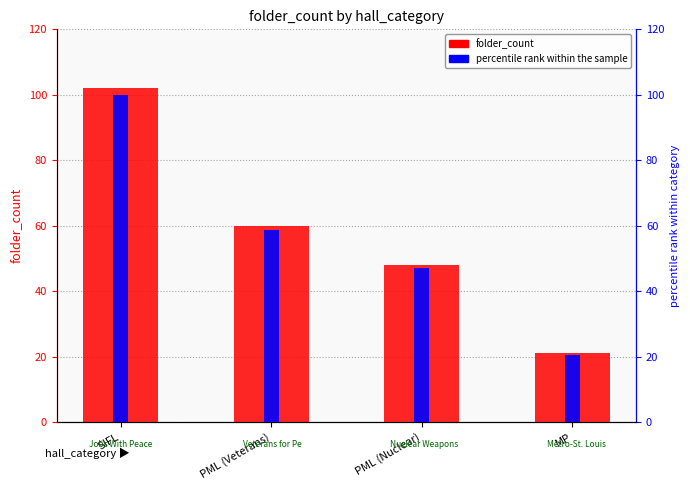

Is the value of percentile rank within the sample at PML (Nuclear) greater than the value of folder_count at PML (Veterans)?

No